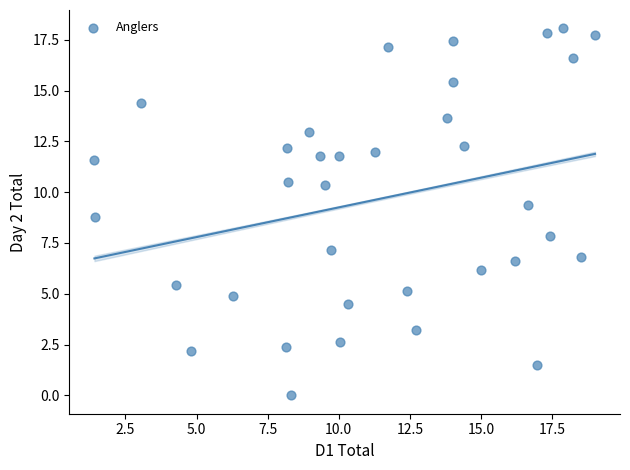

What is the range of X values (max minus min)?

17.6